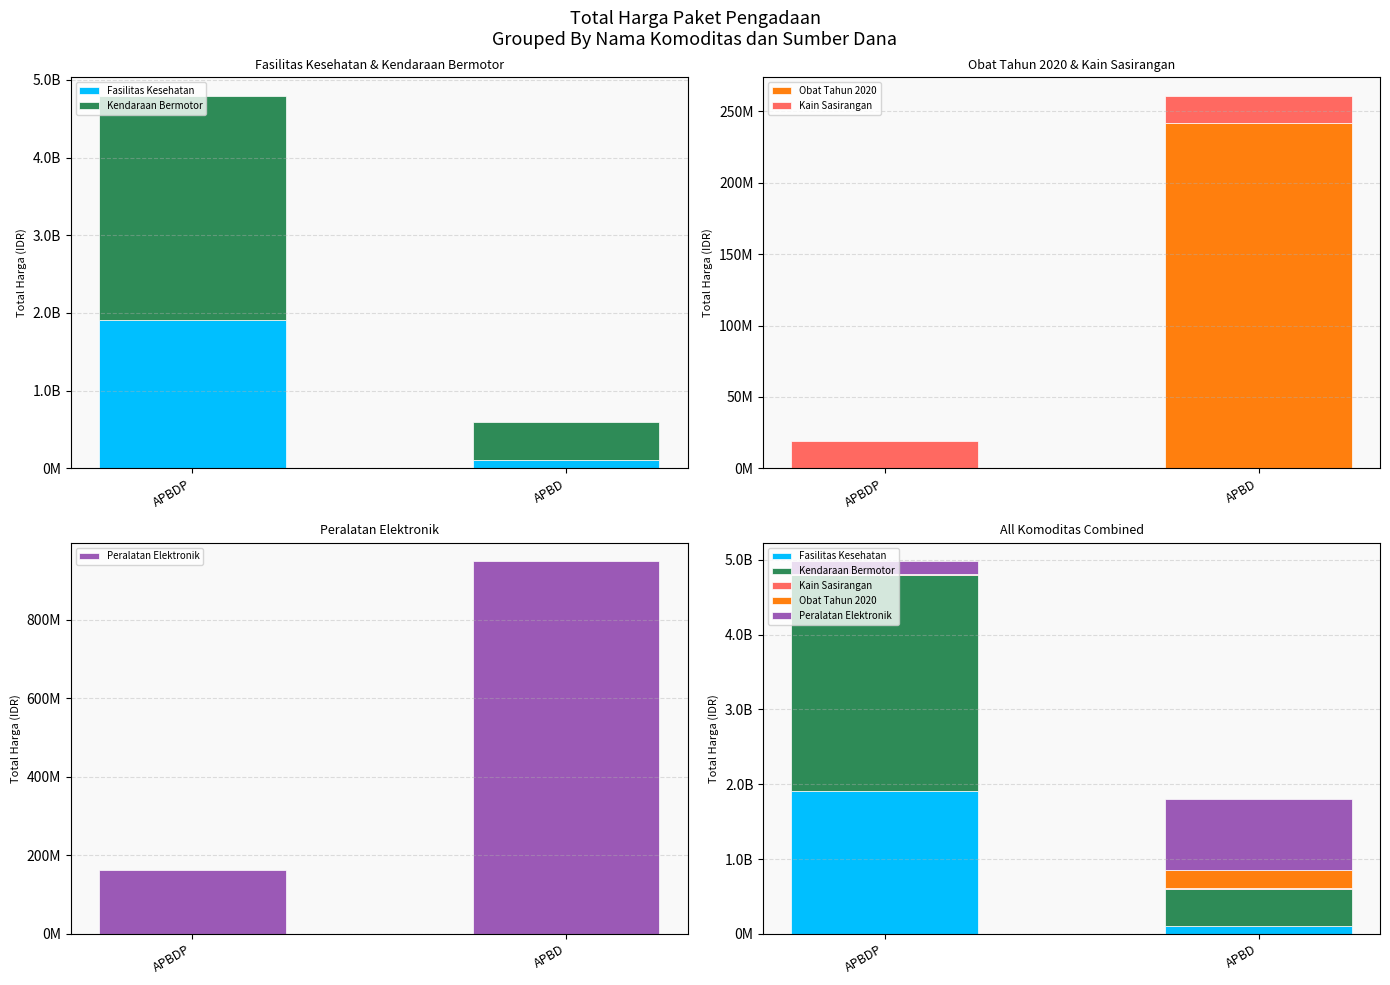

What is the value of the Obat Tahun 2020 bar at the 2nd from the left?

242034310